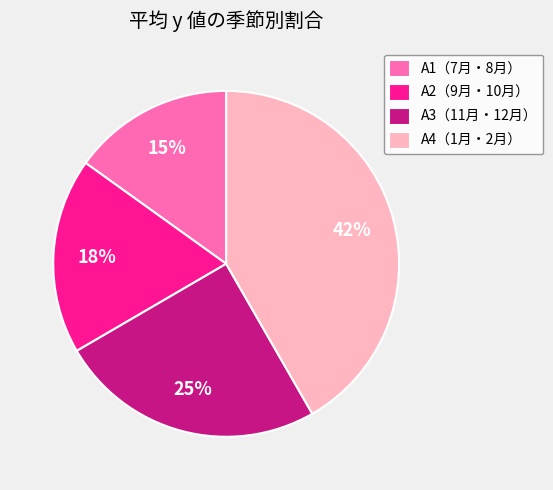

What percentage is the A2（9月・10月） slice, to the nearest percent?

18%